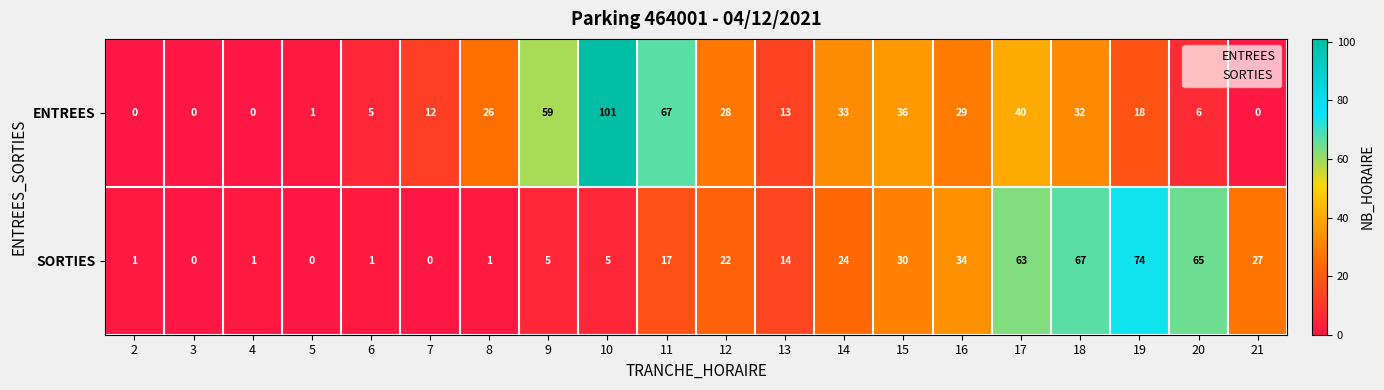

What value does the ENTREES series have at 6, to the nearest 5?

5